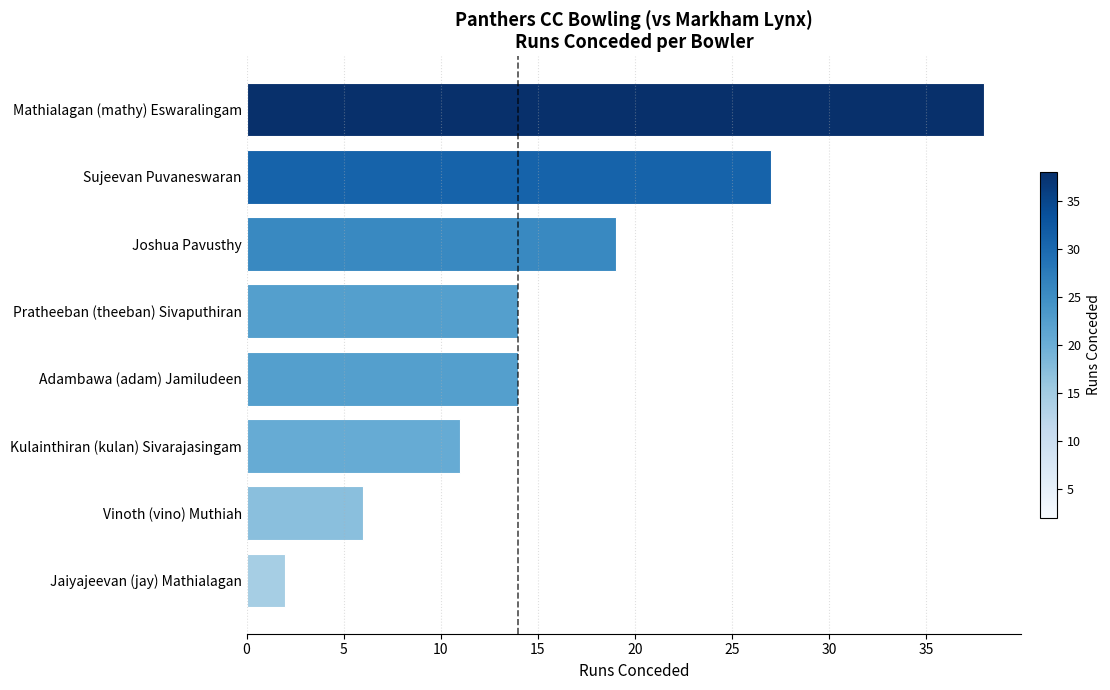

The chart shows a value of 3 at Adambawa (adam) Jamiludeen. True or false?

False